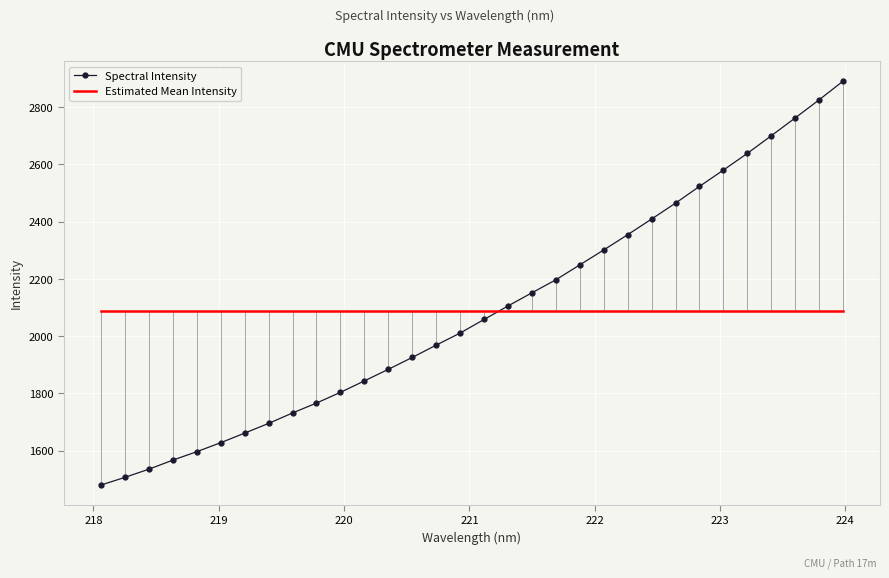

True or false: Spectral Intensity and Estimated Mean Intensity intersect in this chart.

True